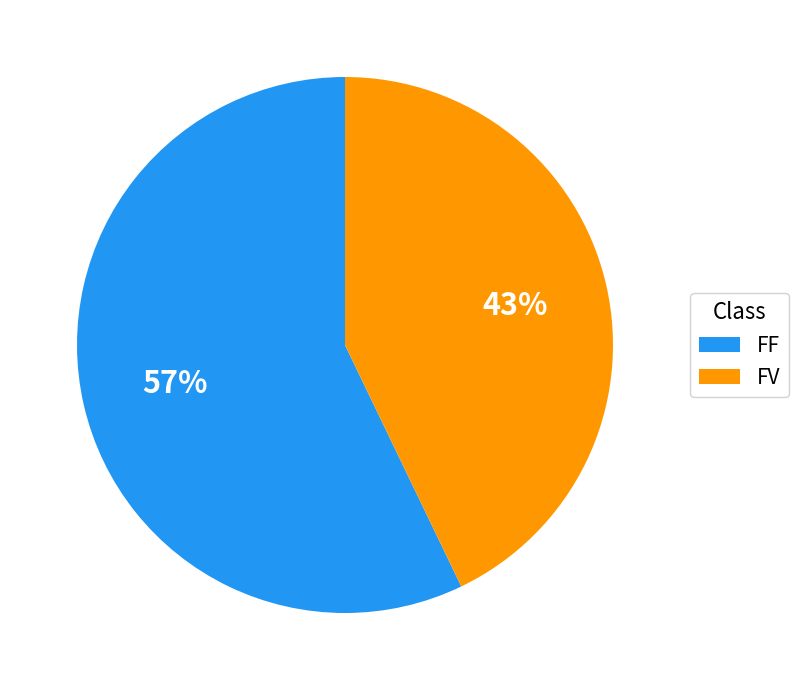

Which category has the biggest portion of the pie?

FF